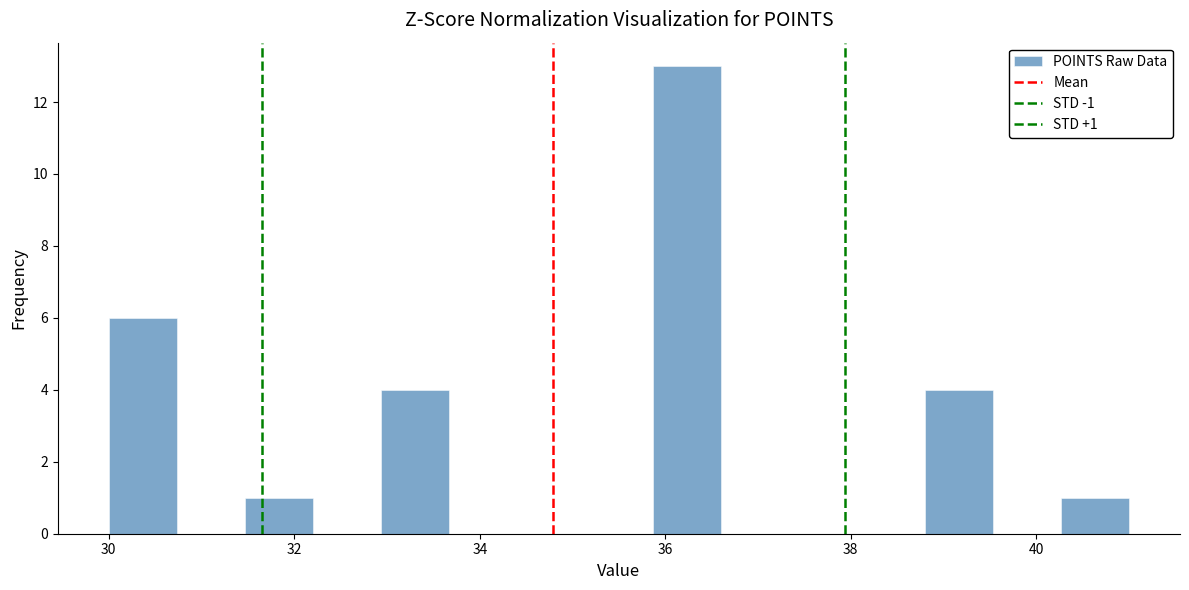

Read against the x-axis, roughly where is the centre of the tallest bar?

36.2